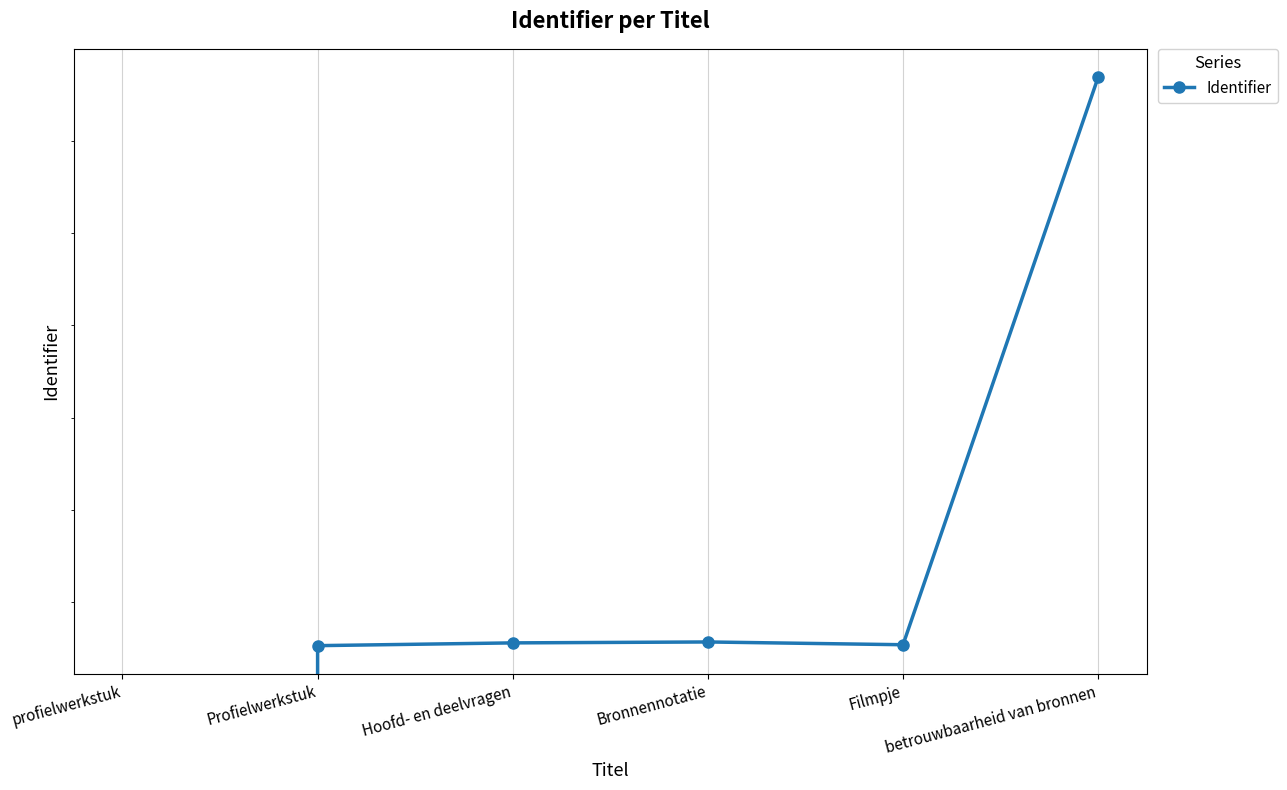

What is the change in value from Hoofd- en deelvragen to Bronnennotatie?

+1